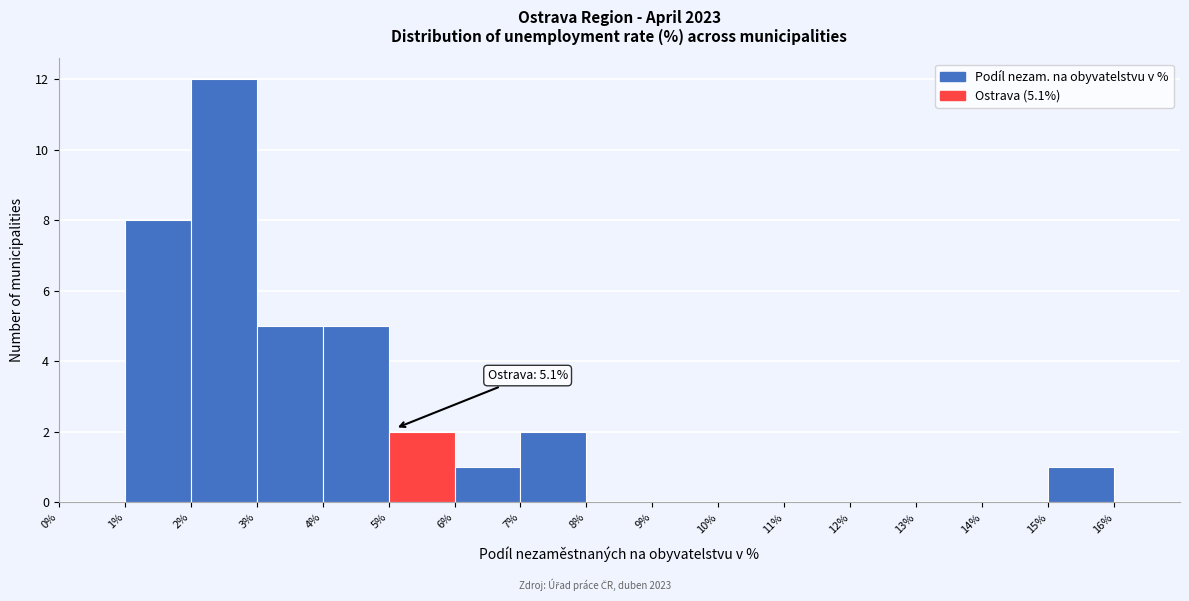

Over which range of the x-axis is the bar tallest?

2% to 3%